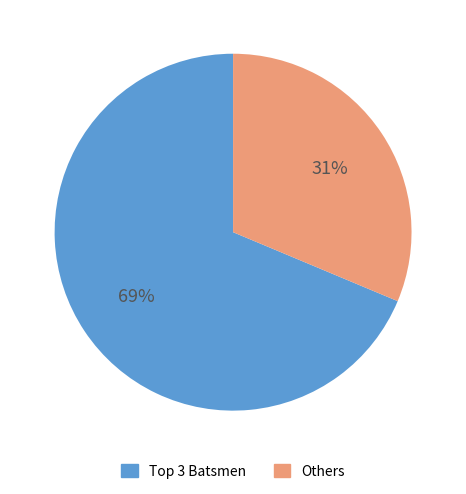

To the nearest percent, what is the average slice percentage?

50%